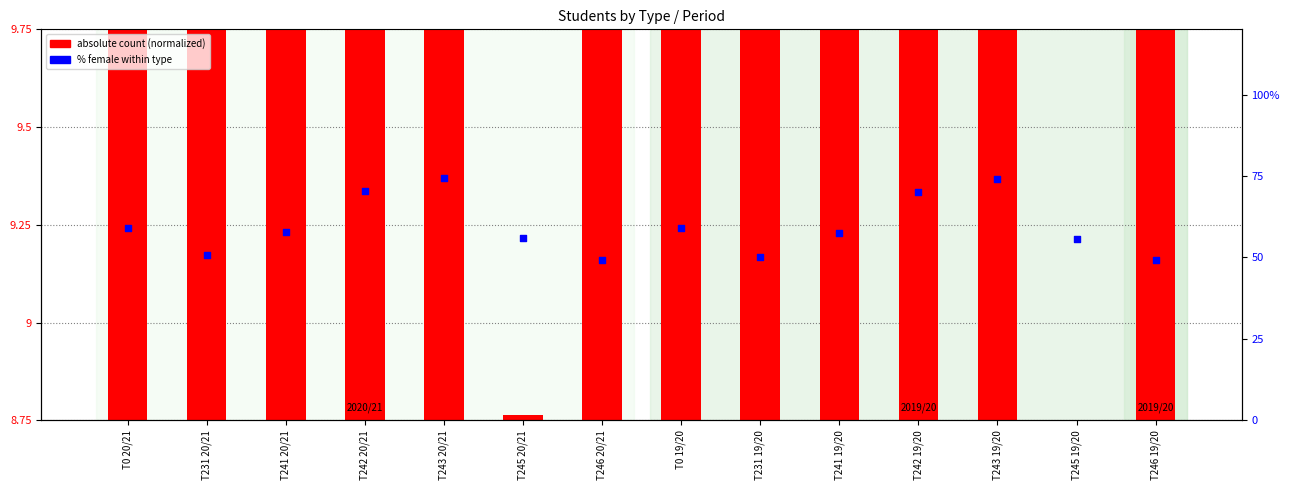

At which category is the sum across all series the highest?

T0 20/21